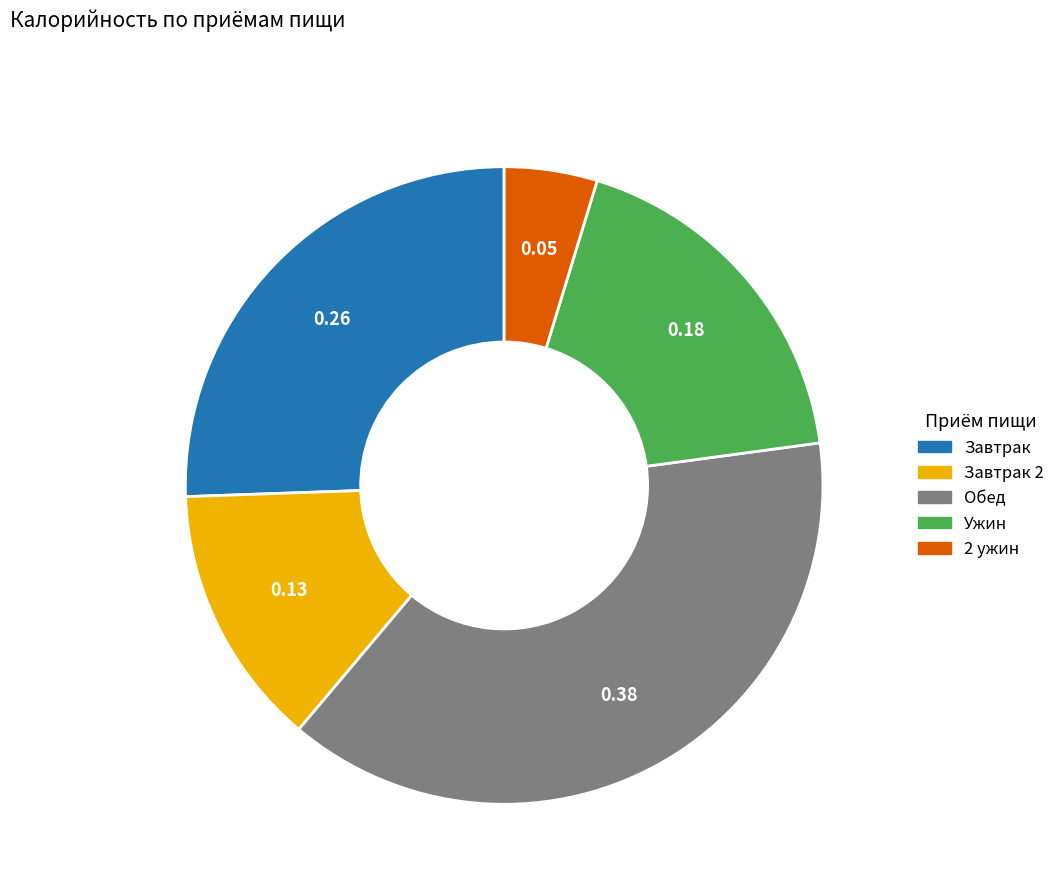

Is there any slice that represents more than half of the pie?

No